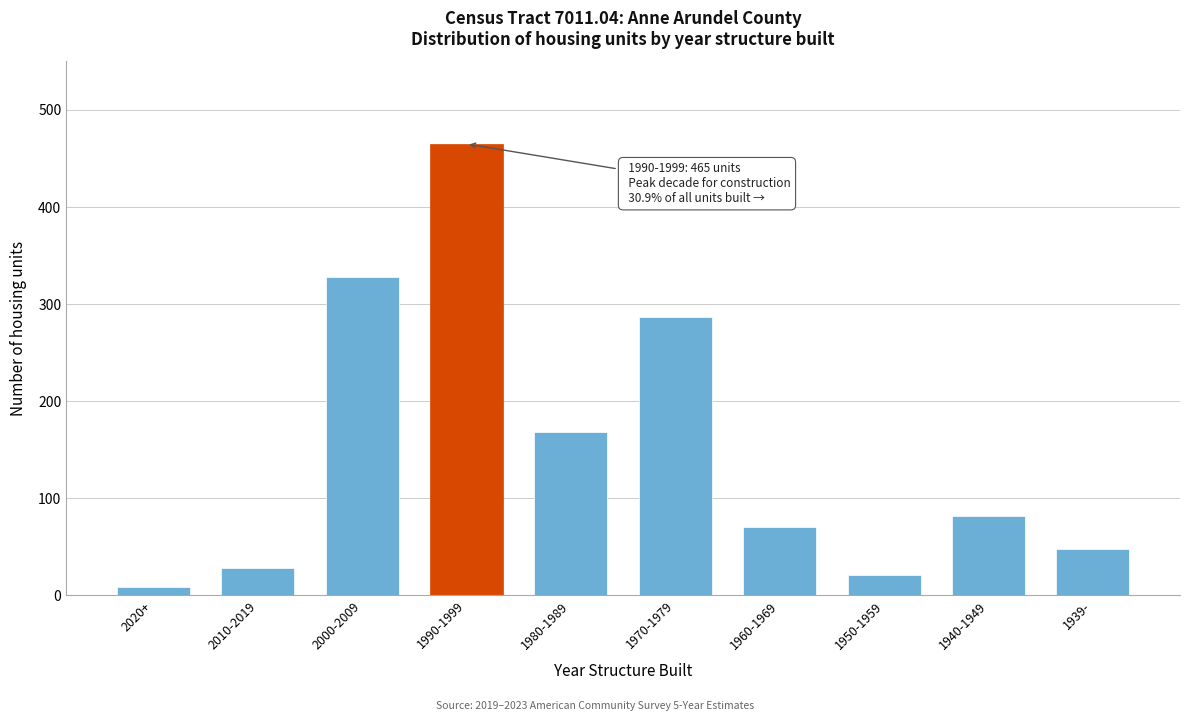

Reading left to right, list all the values displayed in this chart.

2020+=8	2010-2019=28	2000-2009=328	1990-1999=465	1980-1989=168	1970-1979=287	1960-1969=70	1950-1959=21	1940-1949=82	1939-=48